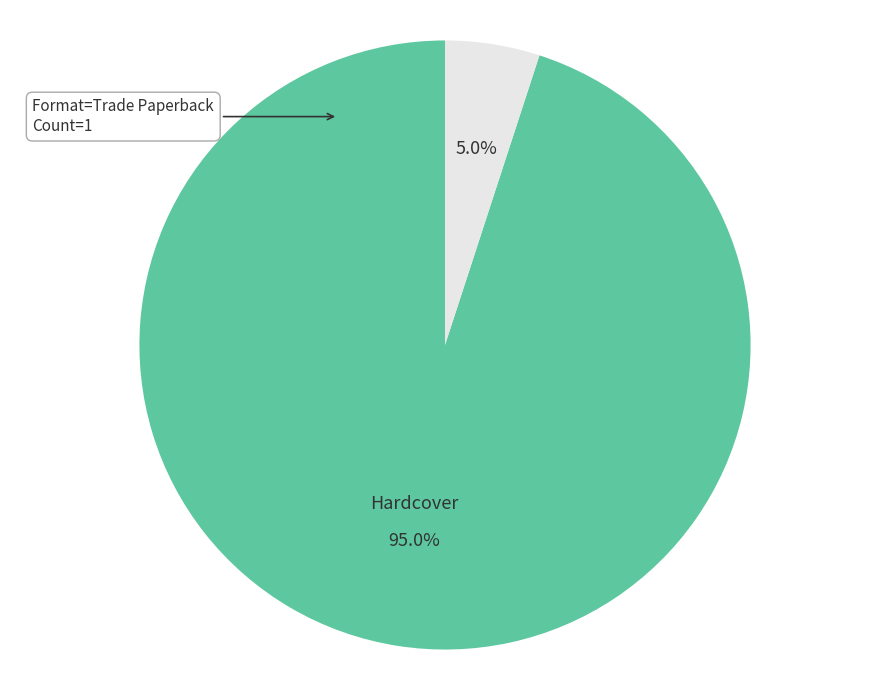

Is there a majority slice in this chart?

Yes